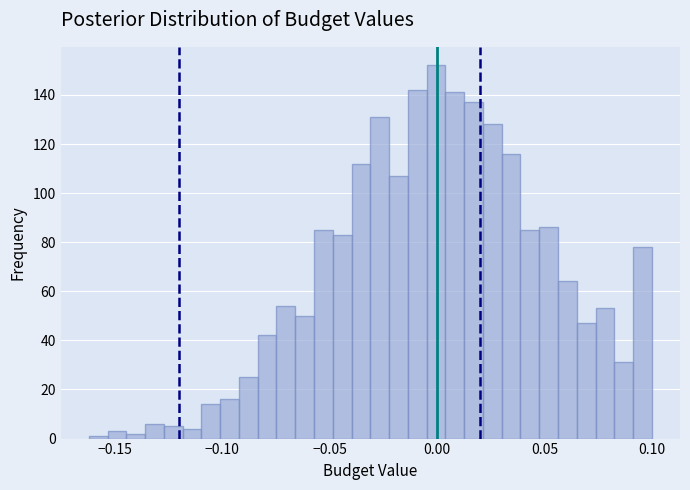

Around what value on the x-axis is the tallest bar? Give the approximate position of its centre, as read against the axis.

0.000